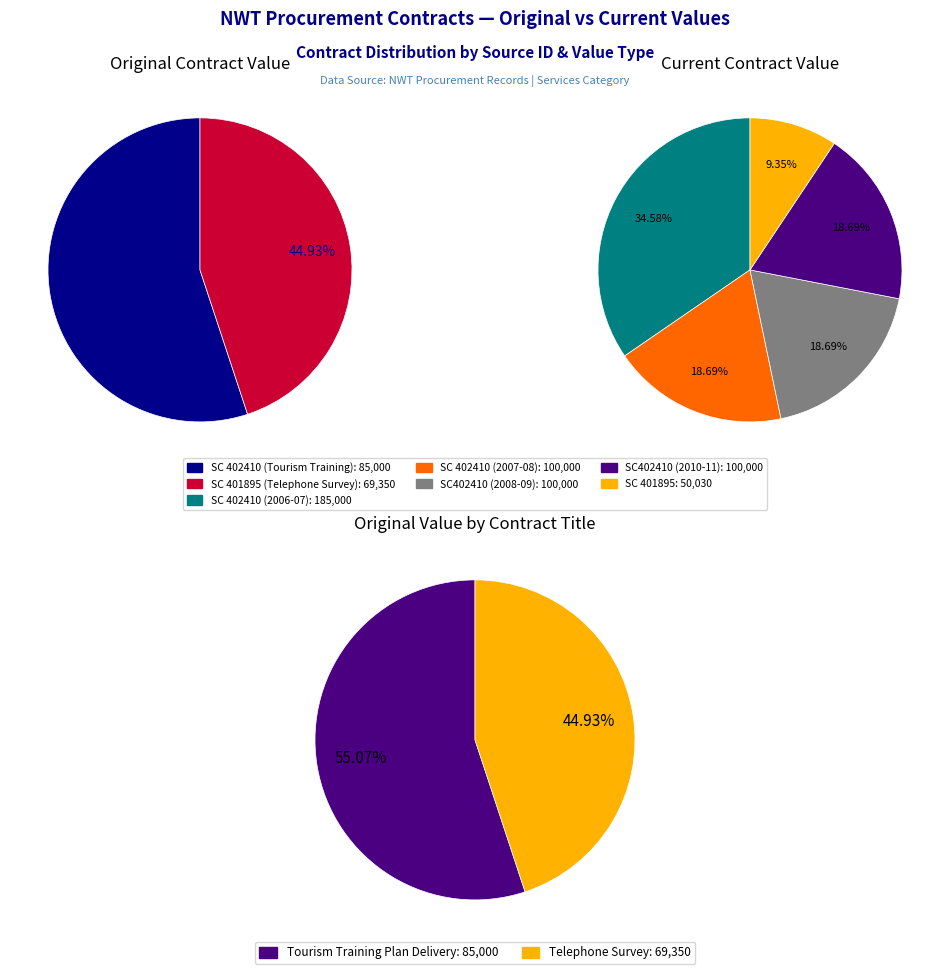

To the nearest percent, what percentage of the pie is SC 401895?

45%